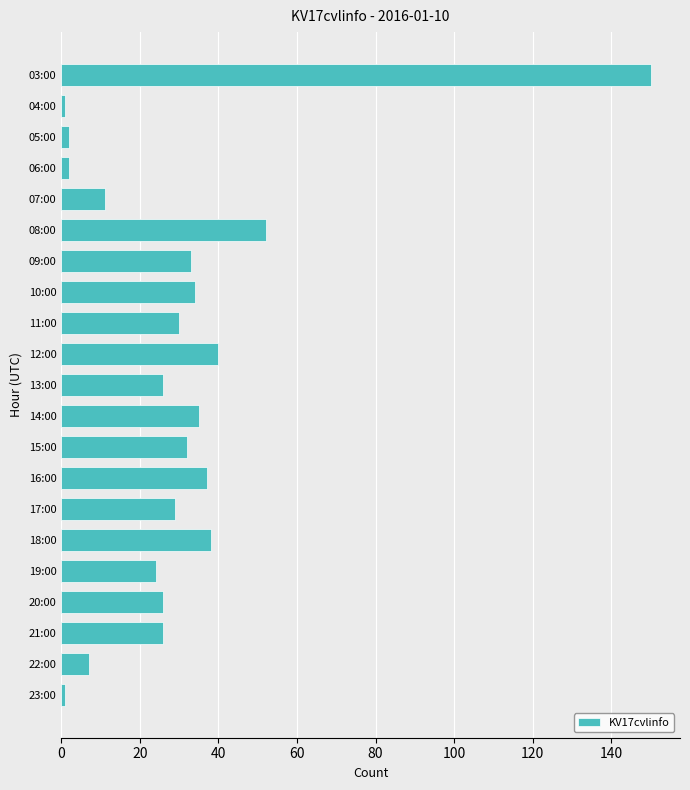

What is the label of the 10th bar from the bottom?

14:00